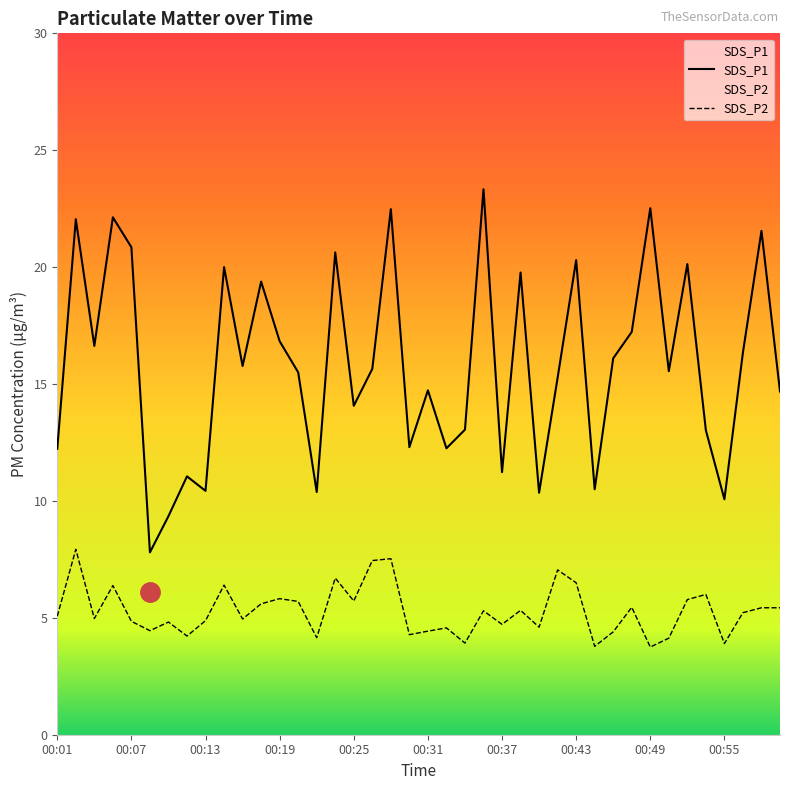

In SDS_P2, how many points are lower than both neighbors (excluding endpoints)?

13